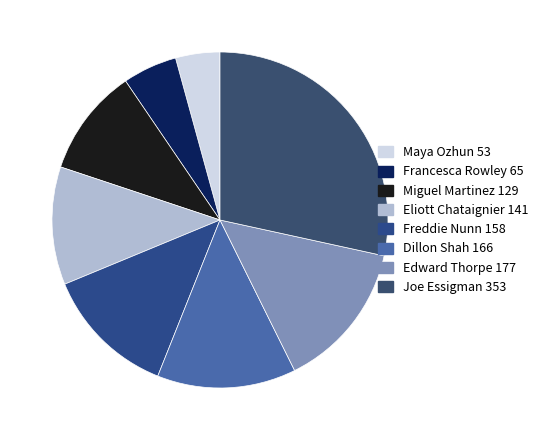

How much of the chart is everything except Francesca Rowley?

94.8%